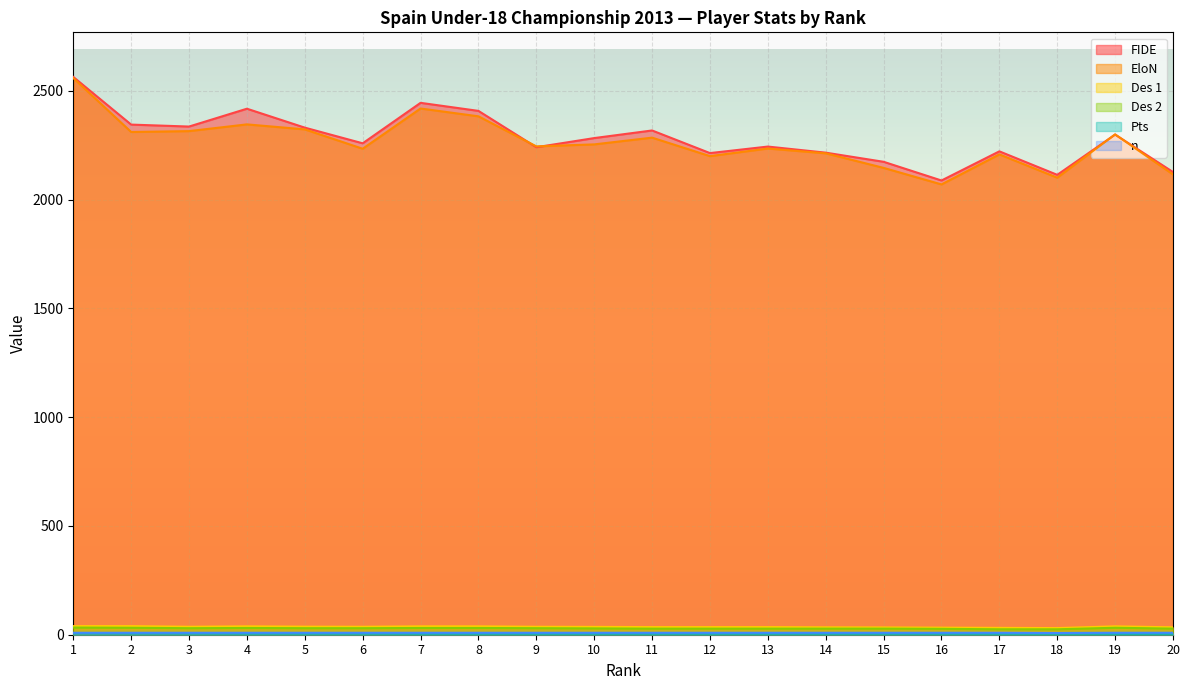

How many interior local valleys does the Des 2 series have?

1